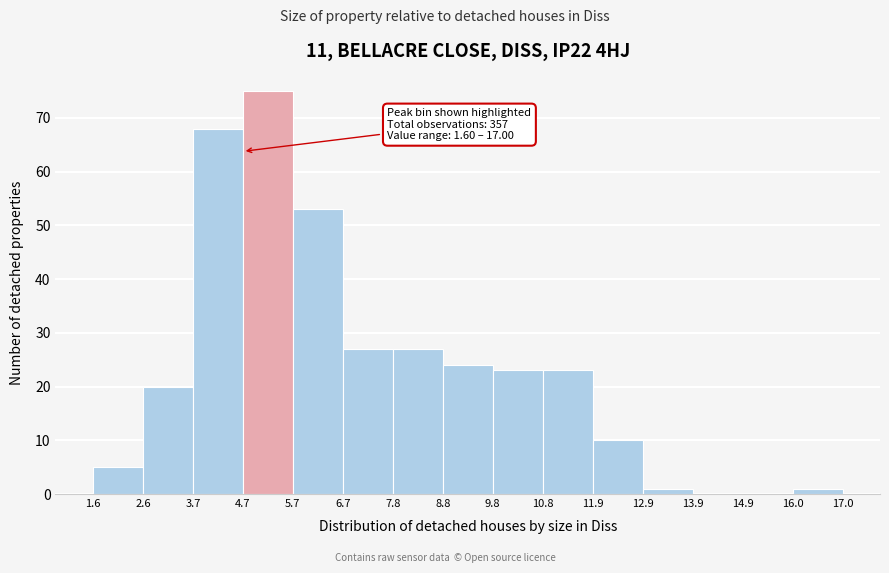

Which range on the x-axis has the tallest bar?

4.7 to 5.7